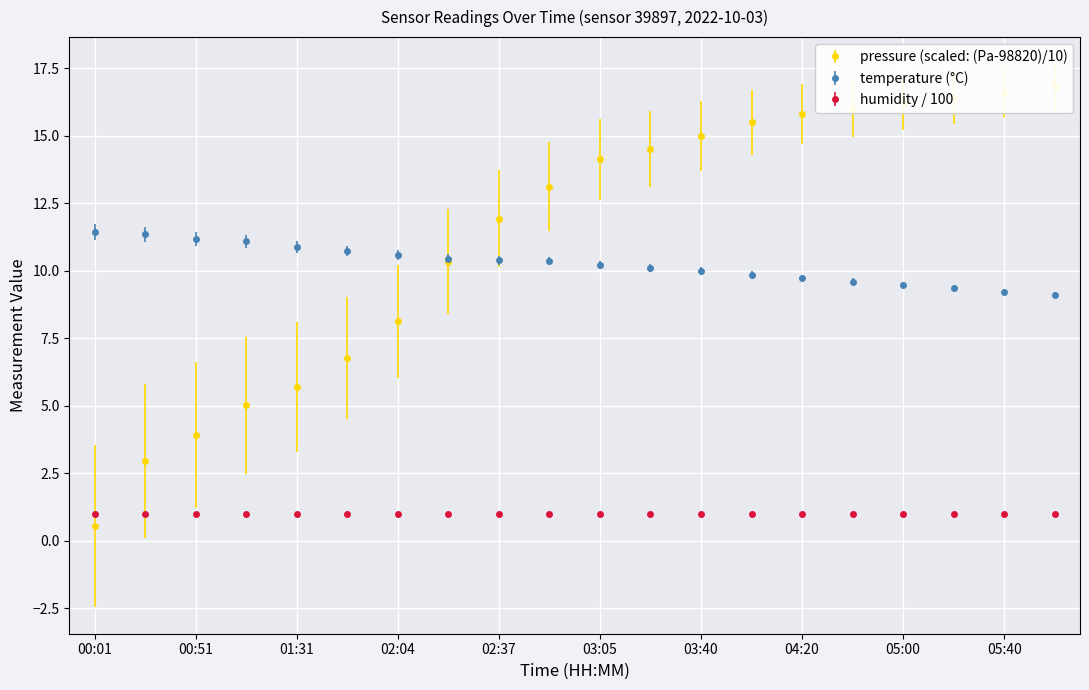

How many lines are shown in the chart?

2